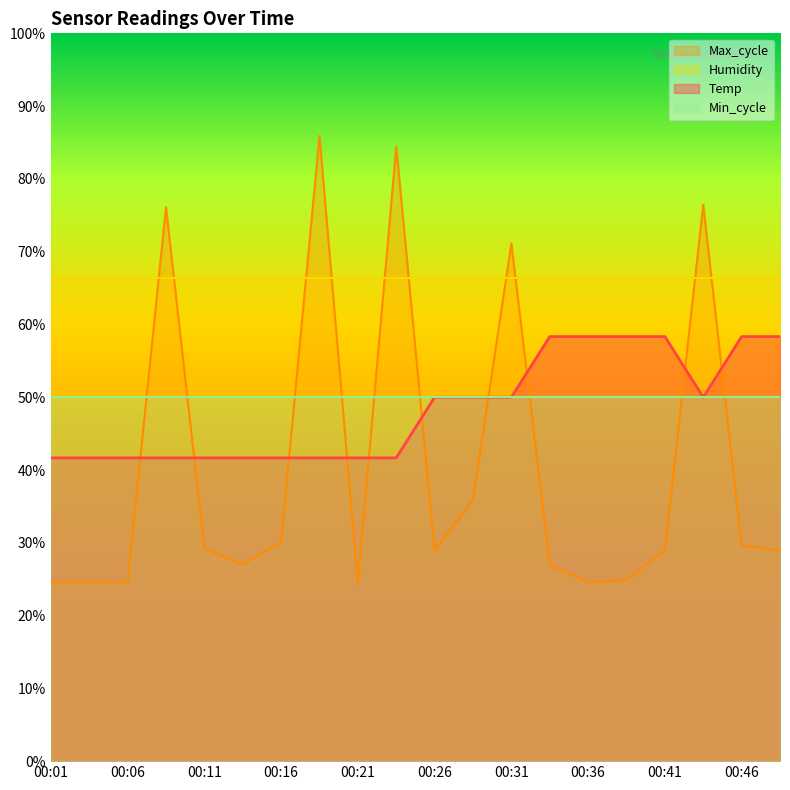

List the series in order of their peak value, highest first.

Max_cycle, Humidity, Temp, Min_cycle